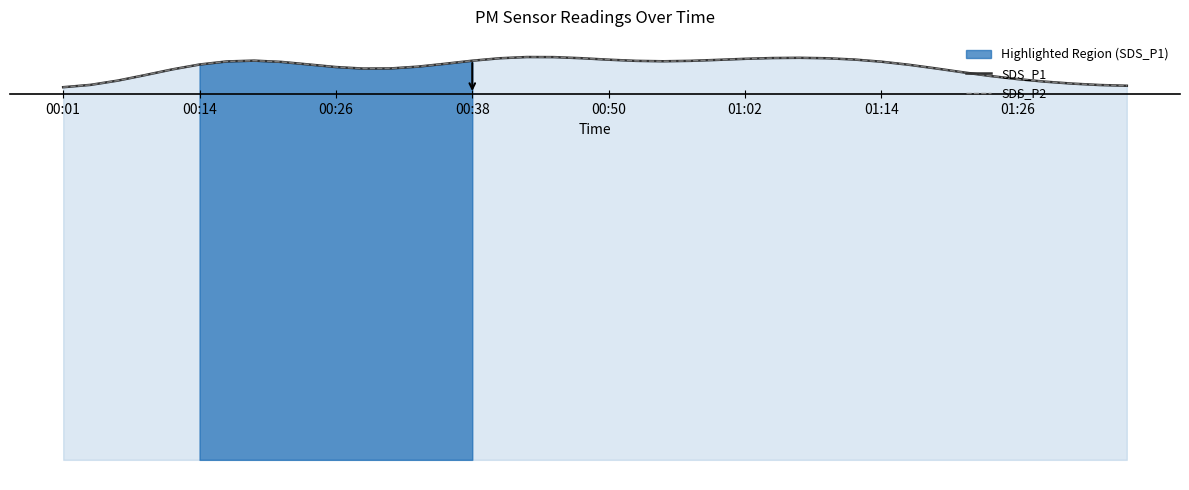

How many data points does each series have?

40